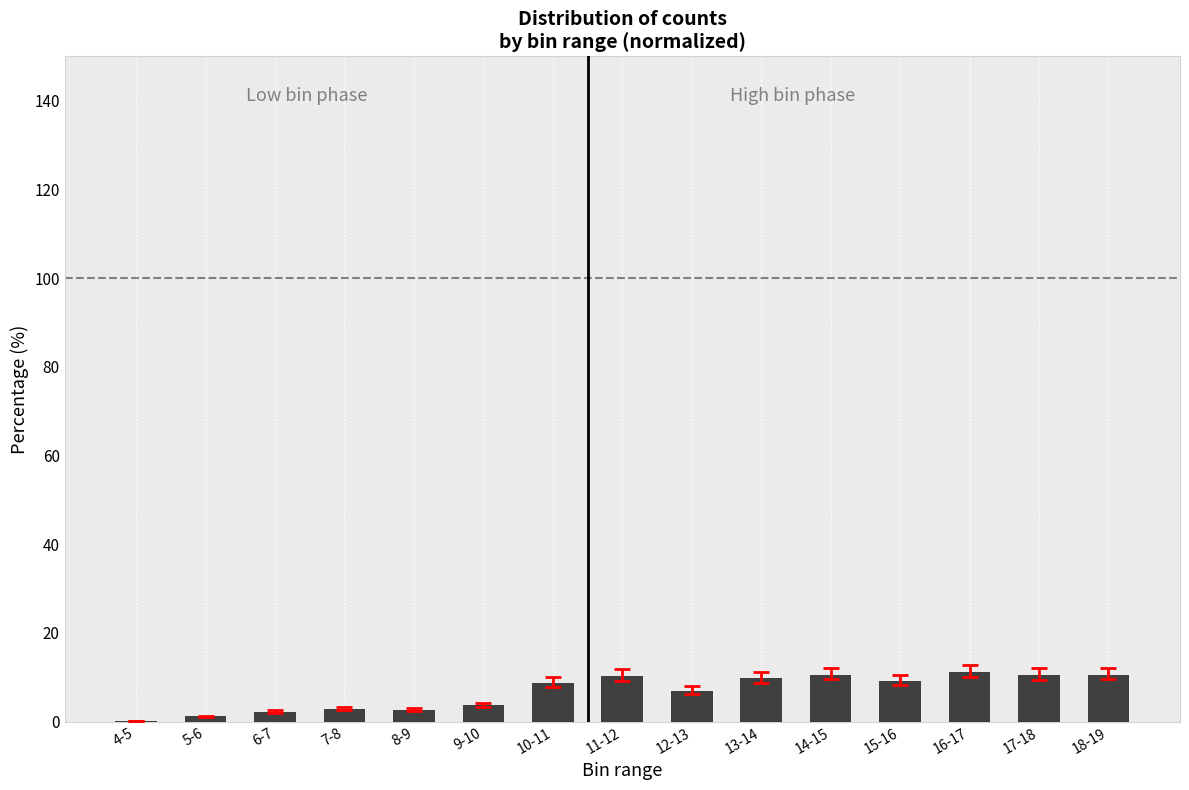

What is the maximum value shown in the chart?

11.2